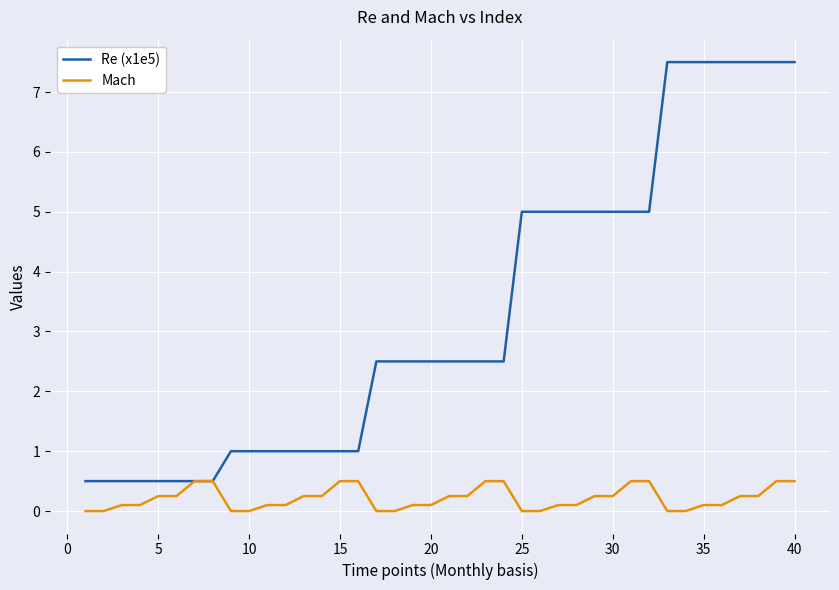

What is the greatest value displayed?

7.5